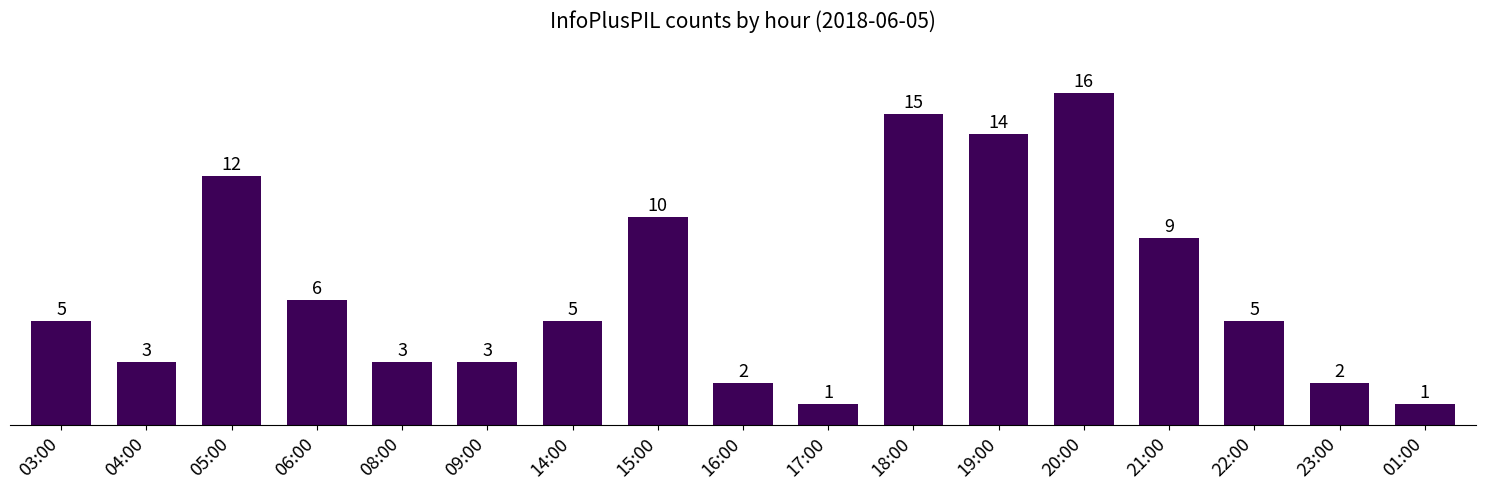

What is the value of the 11th bar from the left?

15